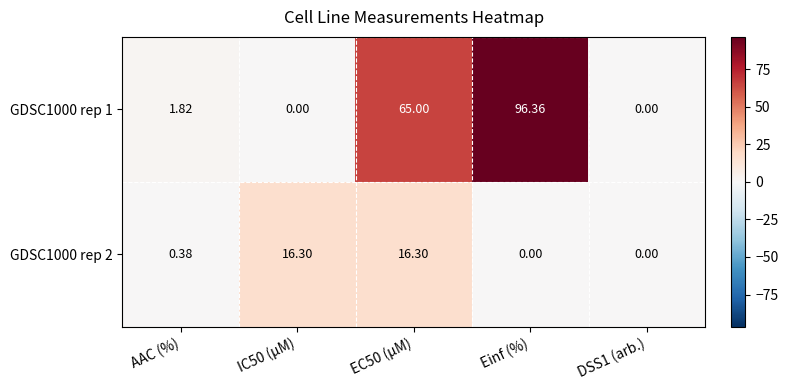

Where is GDSC1000 rep 2 nearest to the value 8?

AAC (%)